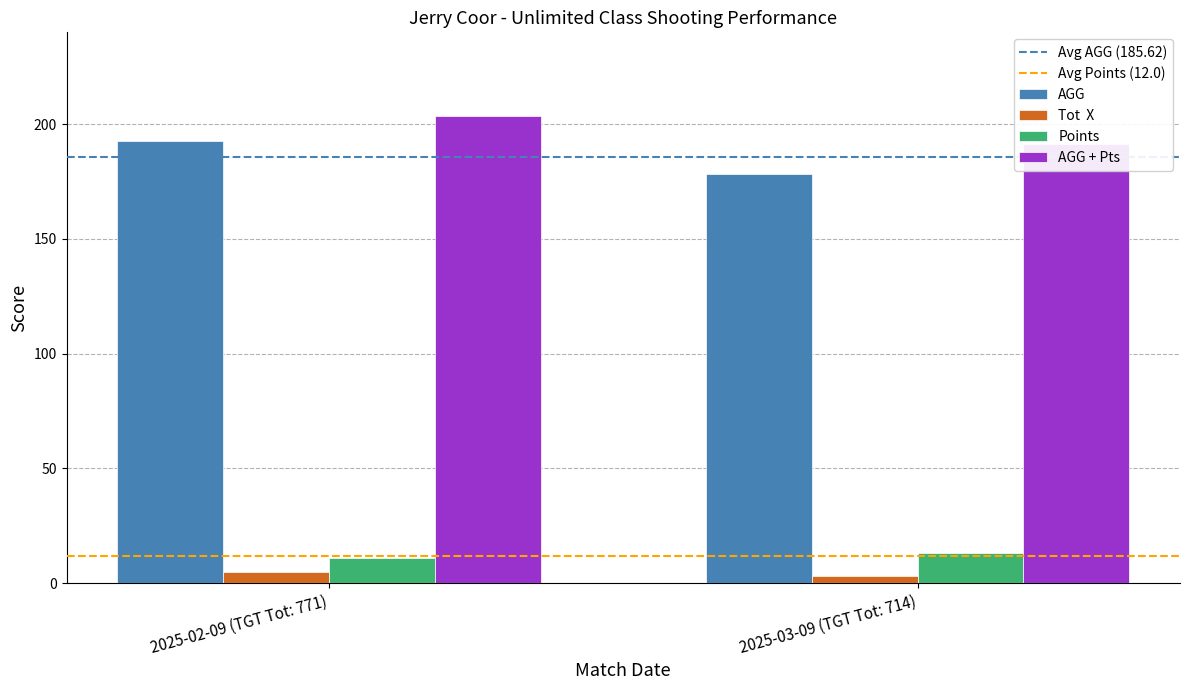

Reading left to right, transcribe all the data shown in this chart.

Avg AGG (185.62): 2025-02-09 (TGT Tot: 771)=185.6	2025-03-09 (TGT Tot: 714)=185.6
Avg Points (12.0): 2025-02-09 (TGT Tot: 771)=12.0	2025-03-09 (TGT Tot: 714)=12.0
AGG: 2025-02-09 (TGT Tot: 771)=192.8	2025-03-09 (TGT Tot: 714)=178.5
Tot  X: 2025-02-09 (TGT Tot: 771)=5.0	2025-03-09 (TGT Tot: 714)=3.0
Points: 2025-02-09 (TGT Tot: 771)=11.0	2025-03-09 (TGT Tot: 714)=13.0
AGG + Pts: 2025-02-09 (TGT Tot: 771)=203.8	2025-03-09 (TGT Tot: 714)=191.5